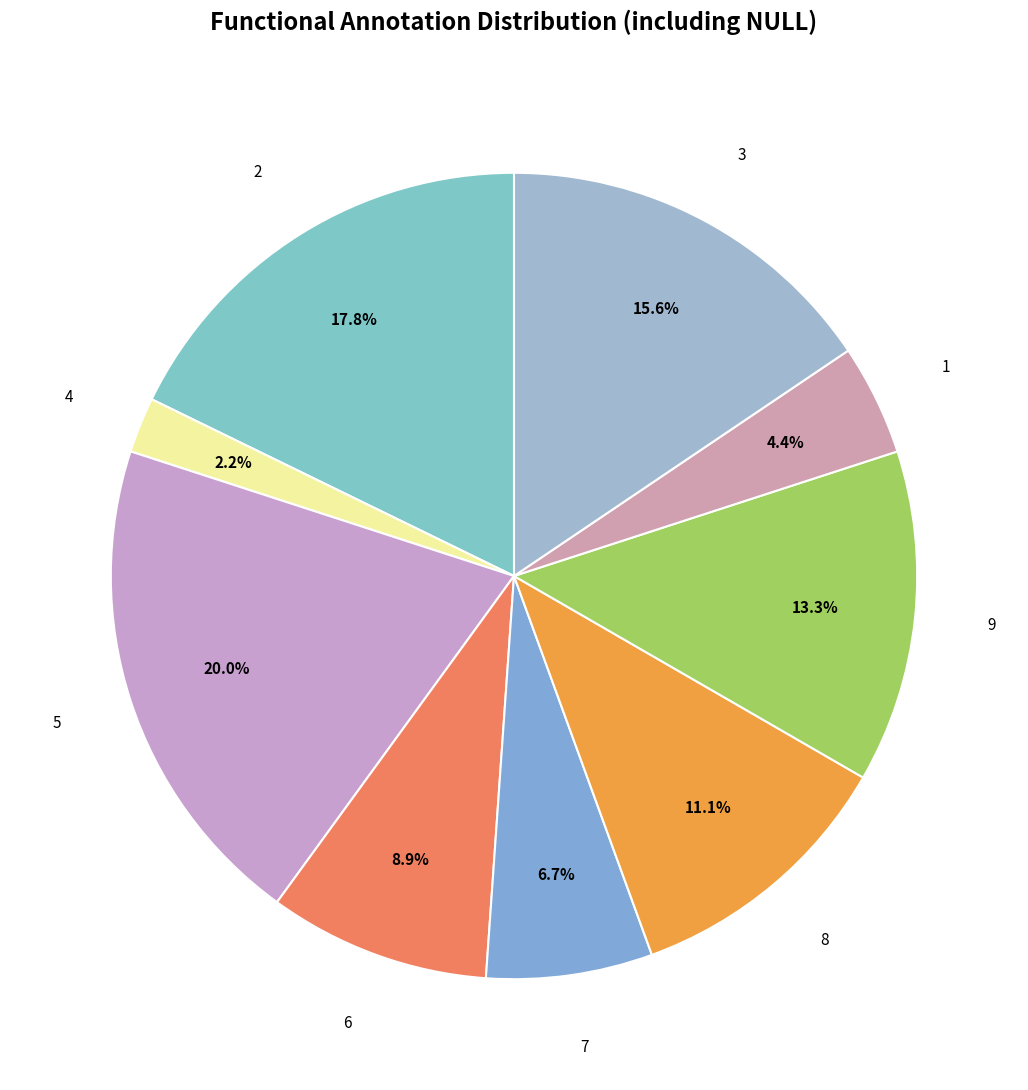

How many slices are in this pie chart?

9